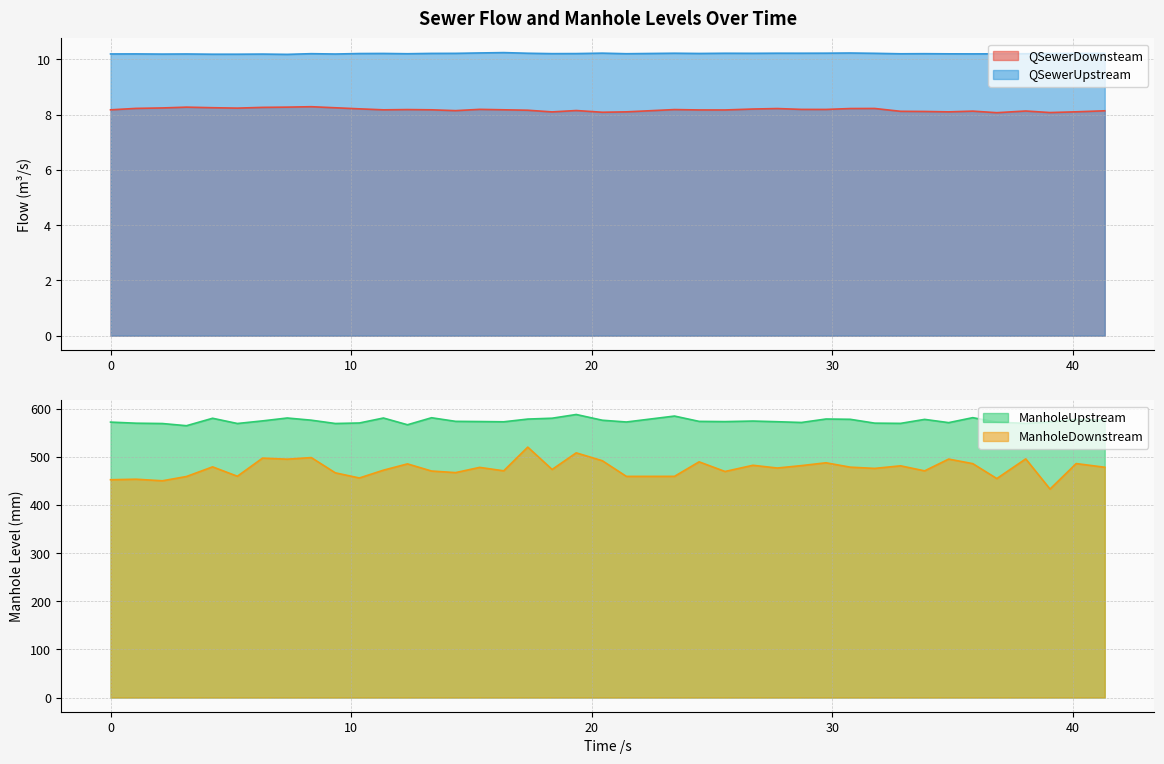

What is the highest value of the QSewerDownsteam series?

8.3